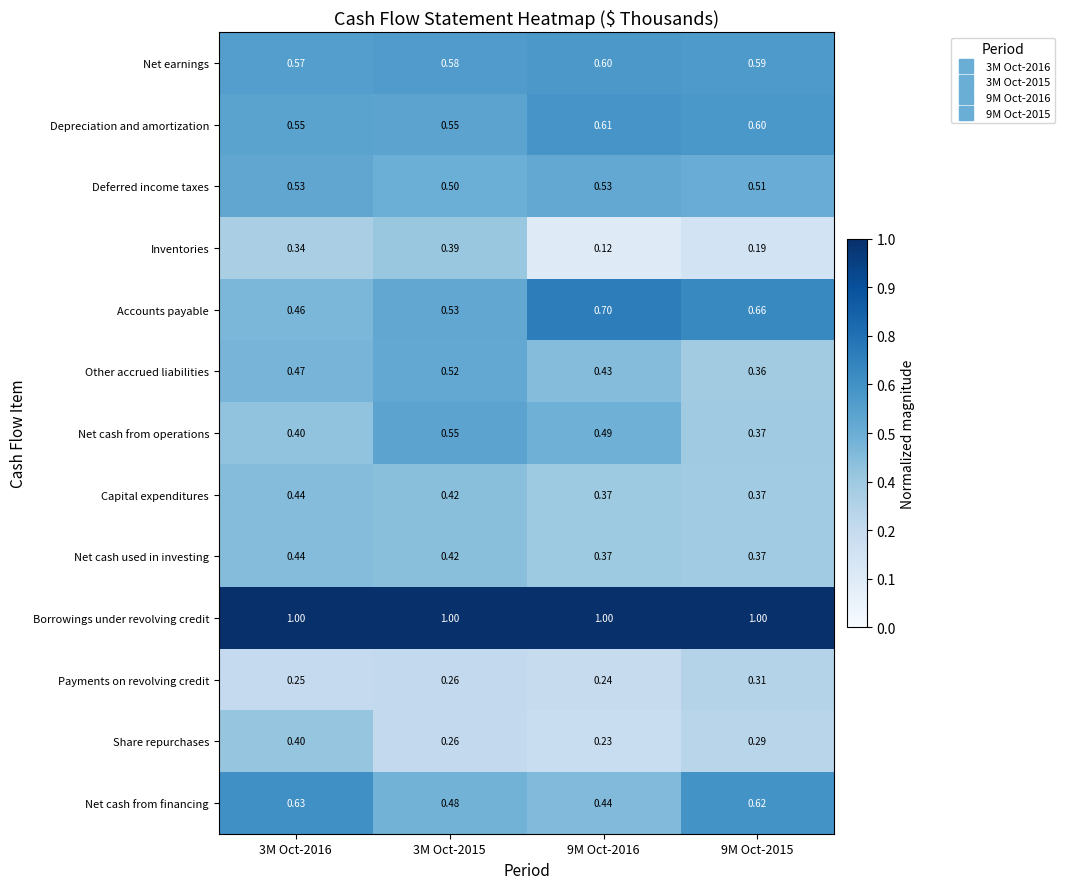

At how many categories does at least one series exceed 0?

4